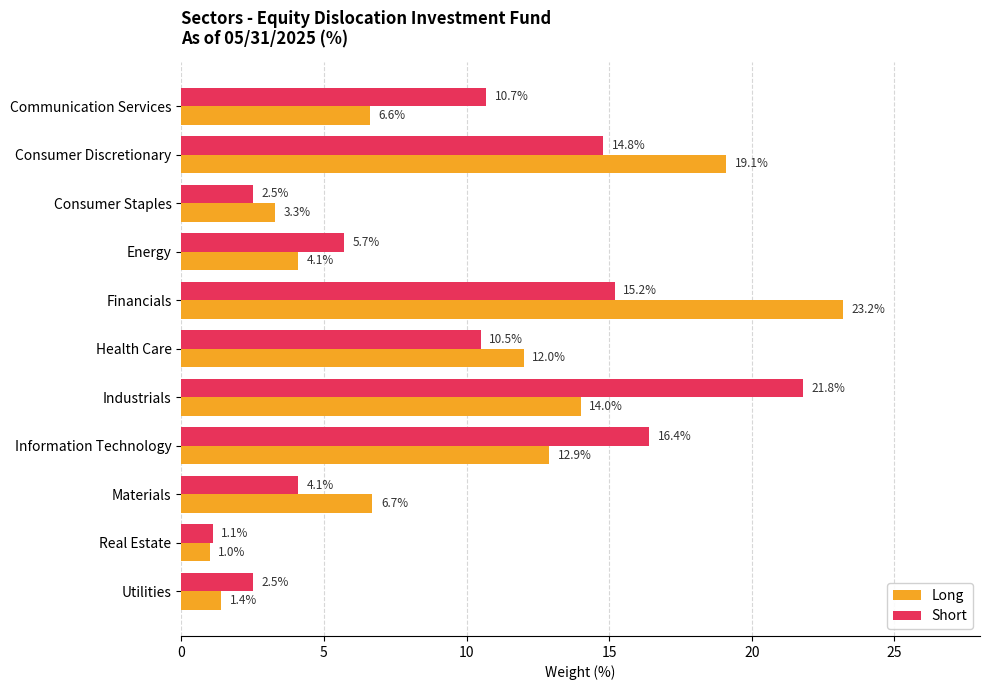

List the labels in order of Long value, smallest first.

Real Estate, Utilities, Consumer Staples, Energy, Communication Services, Materials, Health Care, Information Technology, Industrials, Consumer Discretionary, Financials